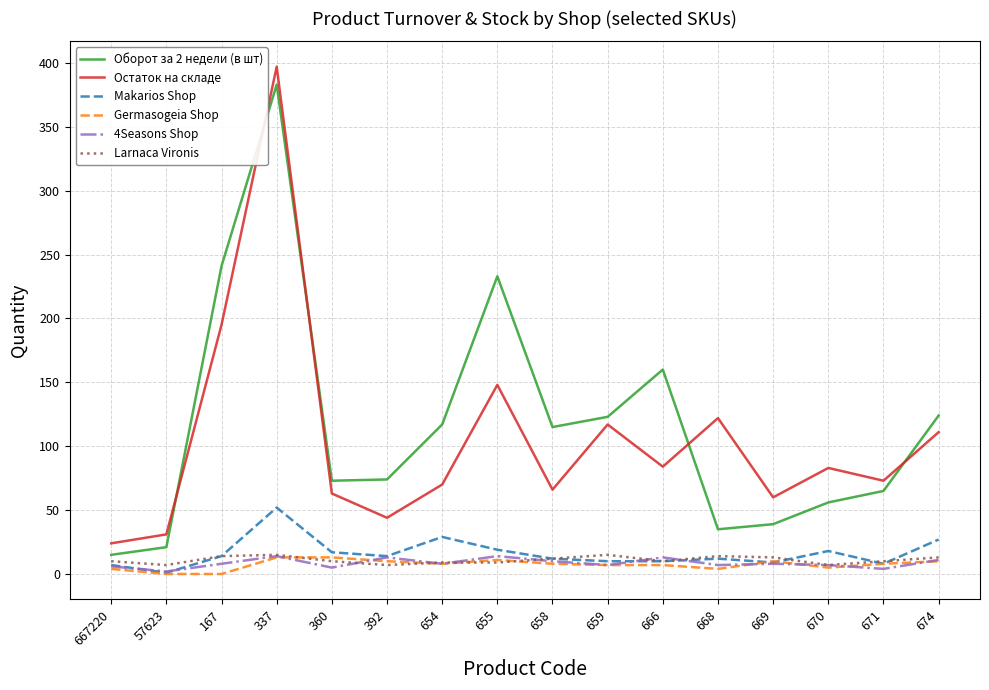

Between 167 and 671, which series saw the biggest shift?

Оборот за 2 недели (в шт)